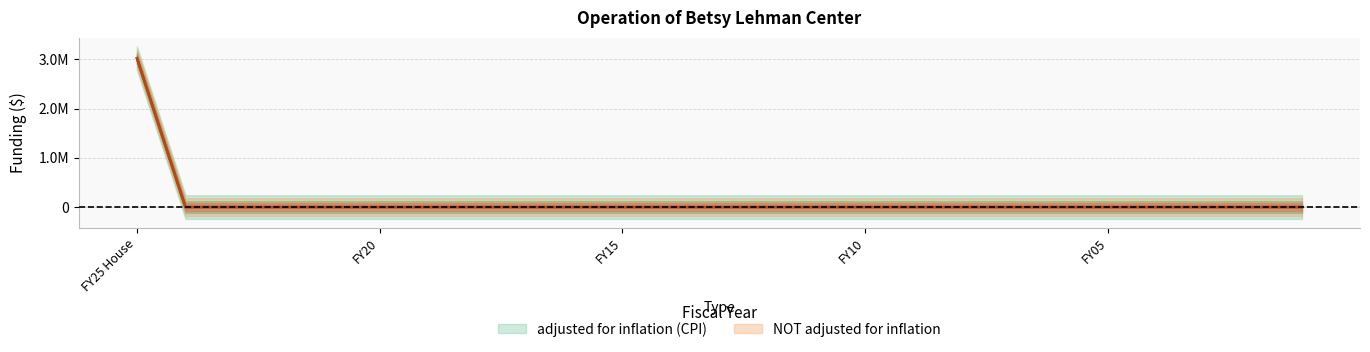

True or false: adjusted for inflation (CPI) and NOT adjusted for inflation cross at least once.

False